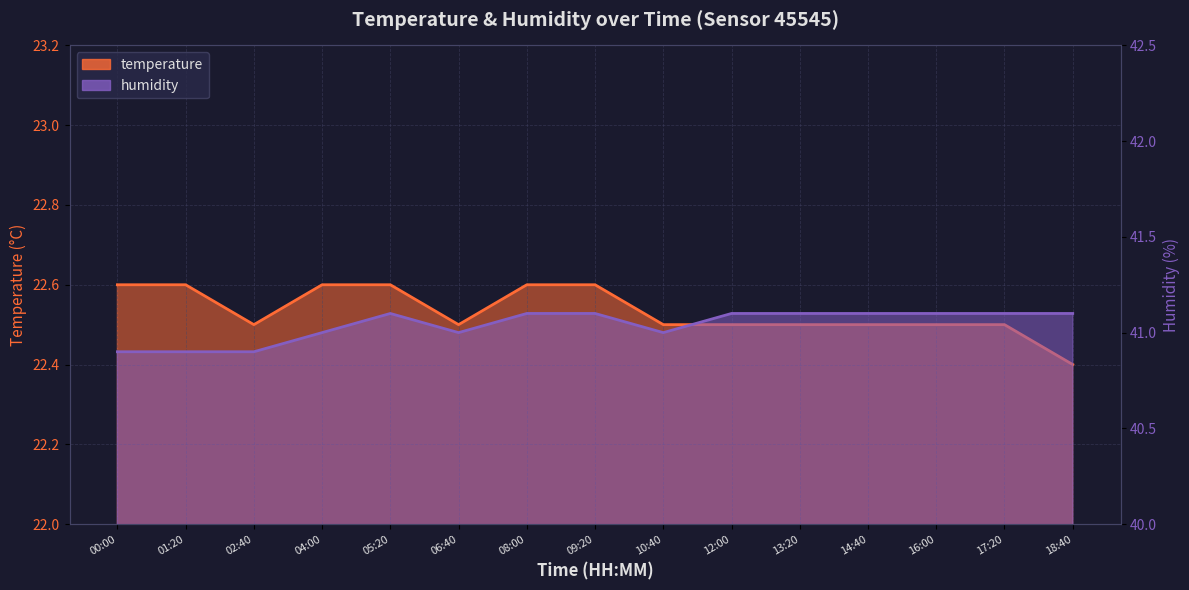

What is the difference between the maximum and minimum values in the temperature series?

0.2